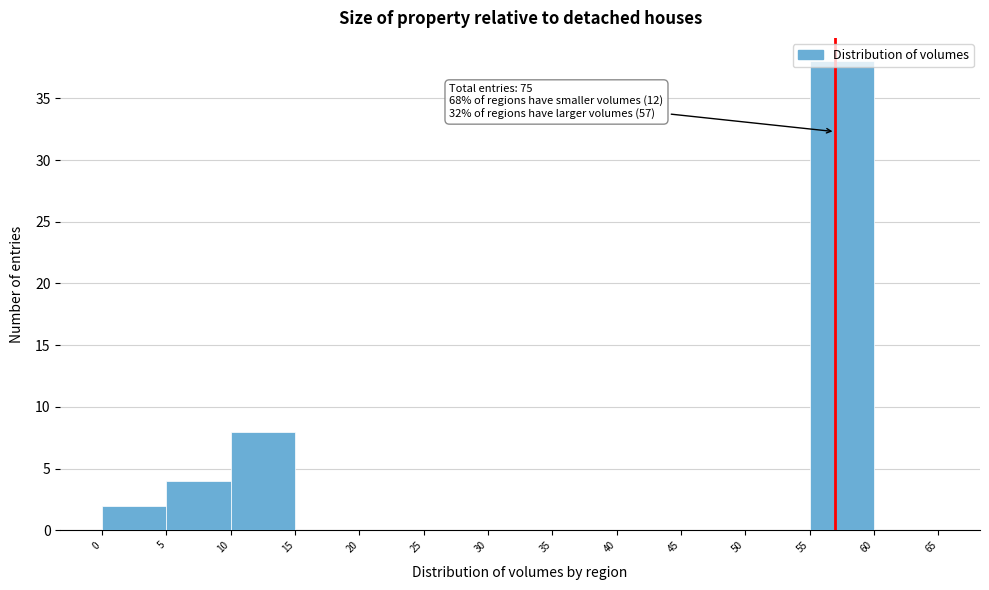

Over which range of the x-axis is the bar tallest?

55 to 60